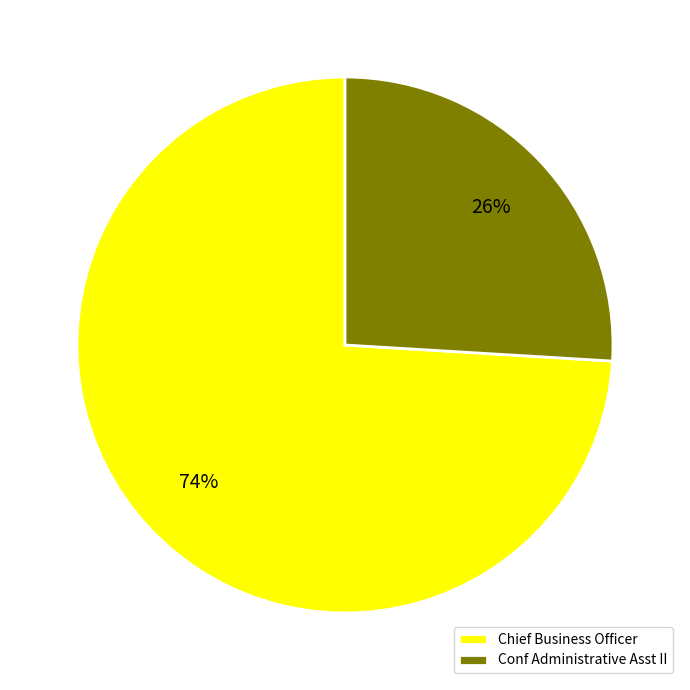

Is there any slice that represents more than half of the pie?

Yes